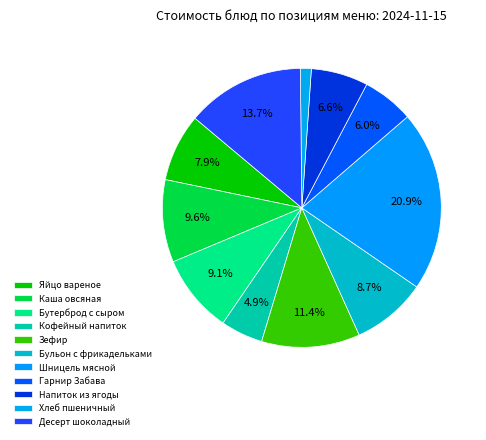

Rank the categories by value from lowest to highest.

Хлеб пшеничный, Кофейный напиток, Гарнир Забава, Напиток из ягоды, Яйцо вареное, Бульон с фрикадельками, Бутерброд с сыром, Каша овсяная, Зефир, Десерт шоколадный, Шницель мясной